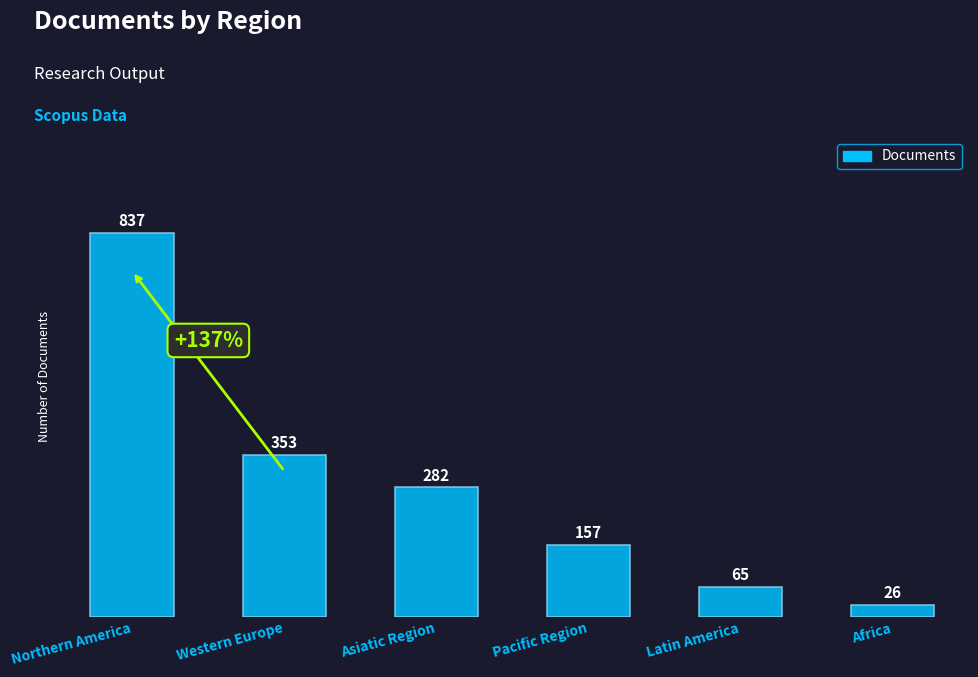

Which has a higher value, Northern America or Western Europe?

Northern America